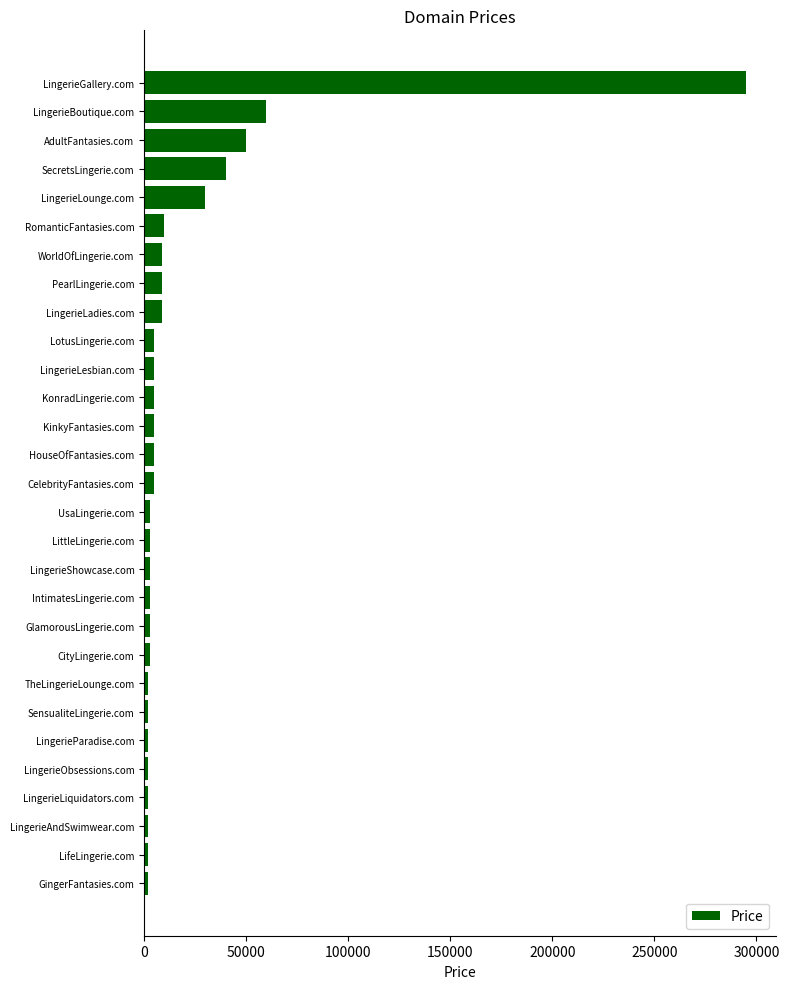

What is the label of the 2nd bar from the bottom?

LifeLingerie.com